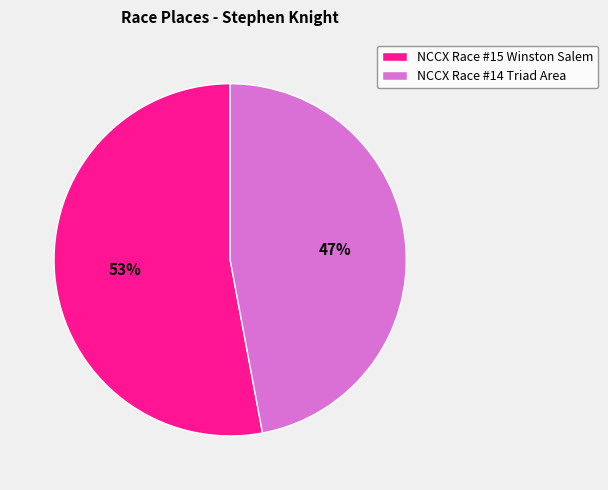

Is the sum of NCCX Race #15 Winston Salem and NCCX Race #14 Triad Area greater than half?

Yes